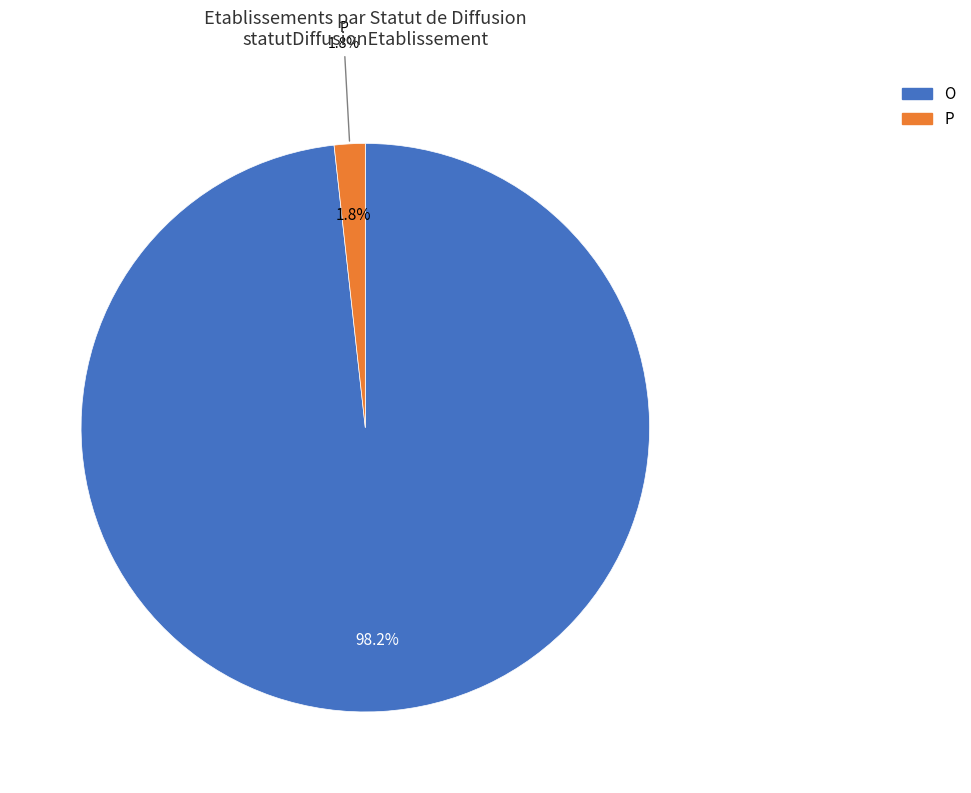

To the nearest percent, what portion does P represent?

2%